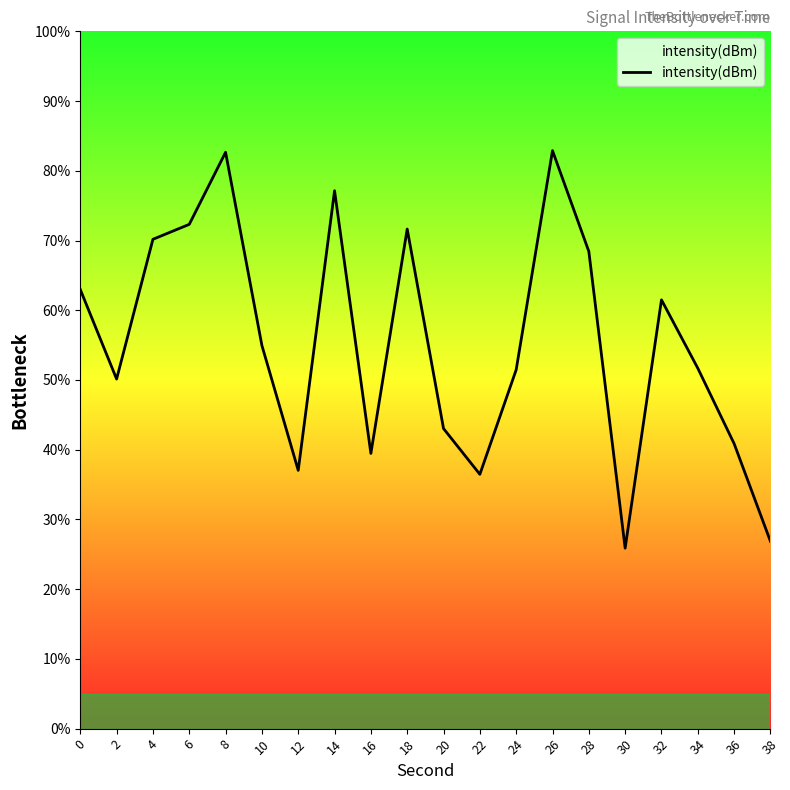

The value at 34 is 31.2. True or false?

False